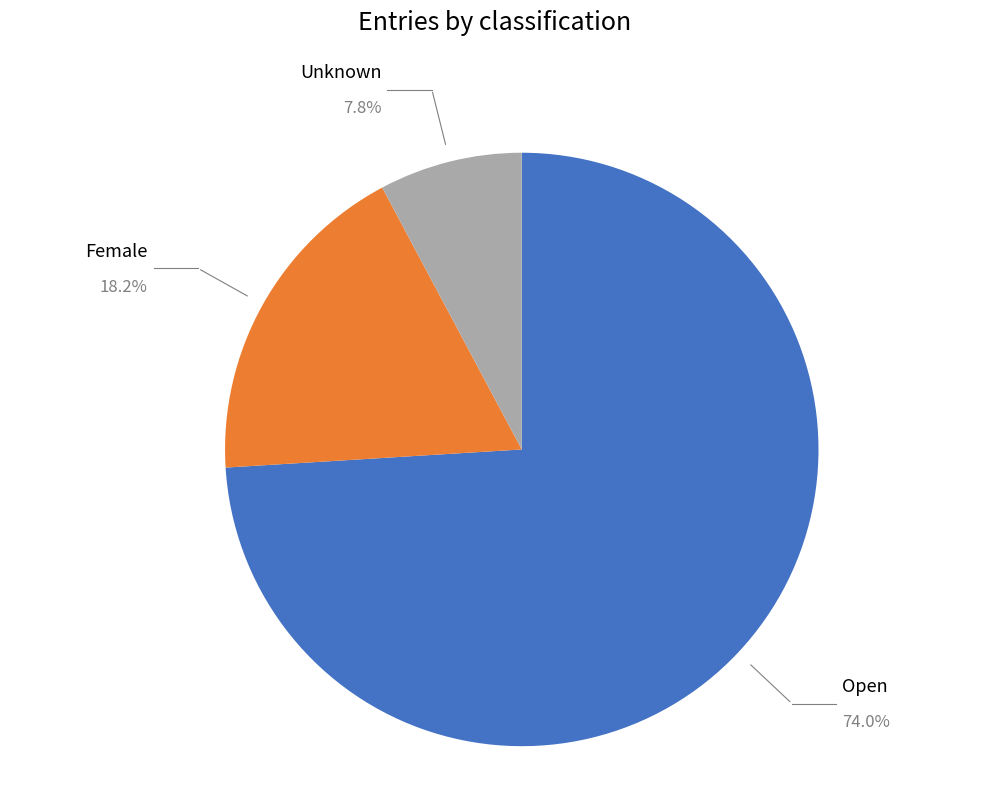

Is there any slice that represents more than half of the pie?

Yes